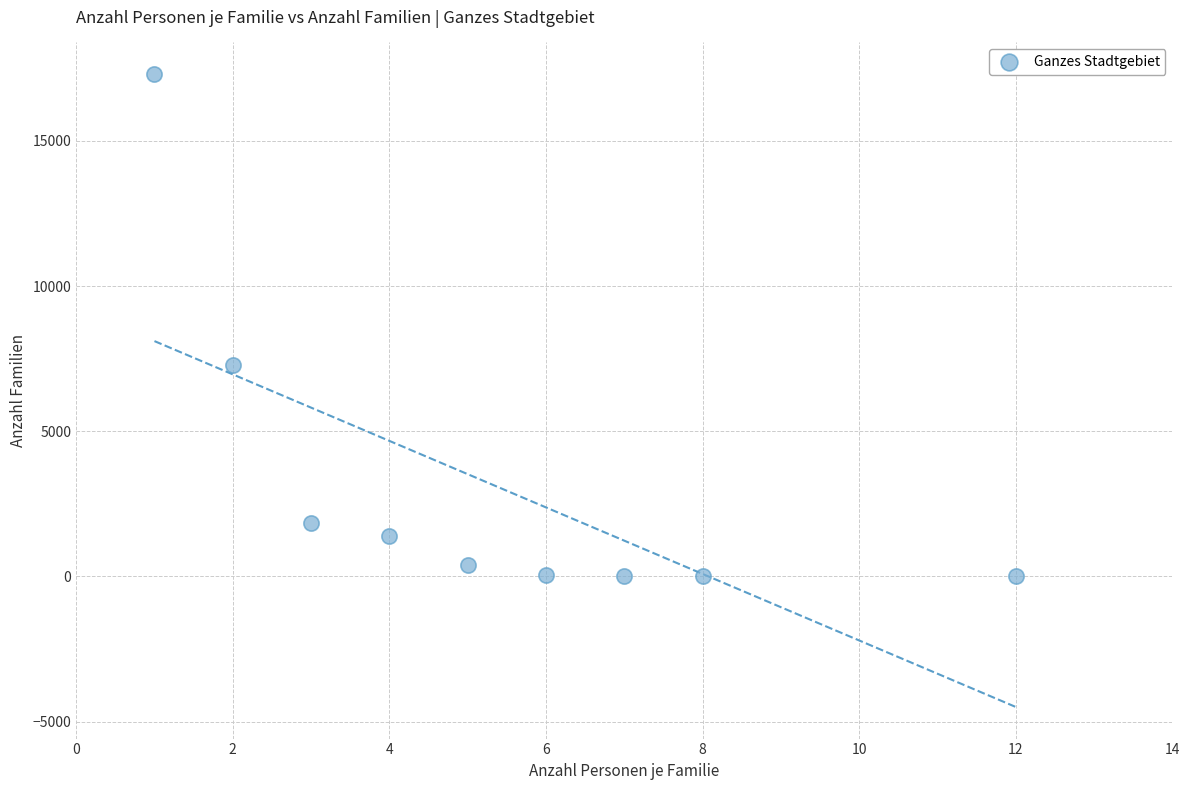

What Y value in the scatter plot is closest to 8653?

7277